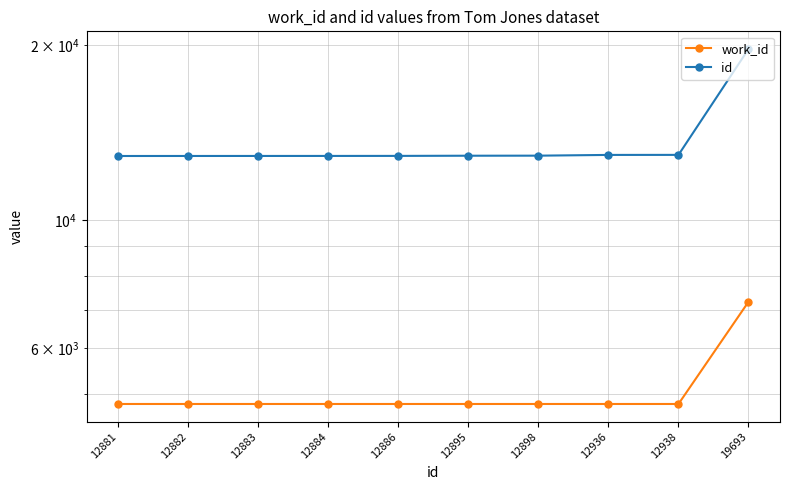

What is the sum of all work_id values?

50528